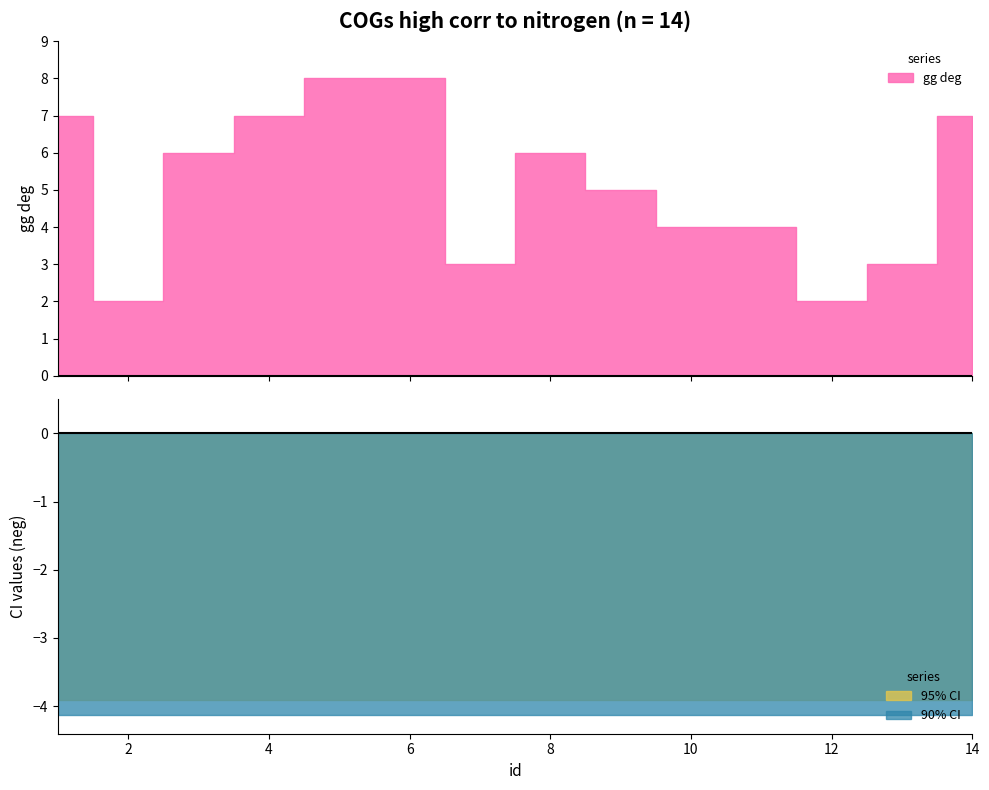

How many interior local peaks does the gg deg series have?

1